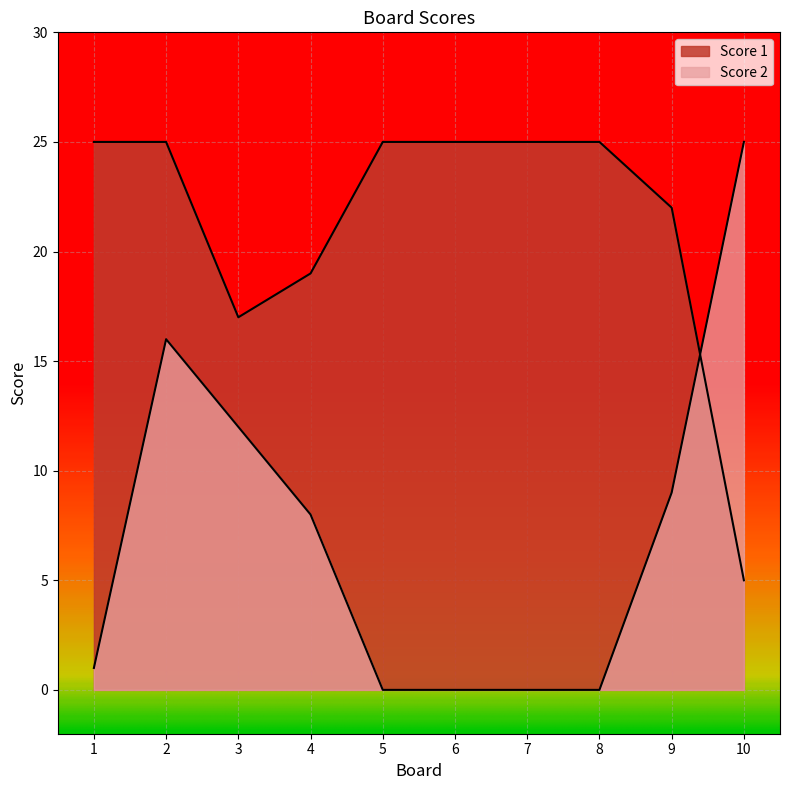

Rank the series at 2 from highest to lowest value.

Score 1, Score 2